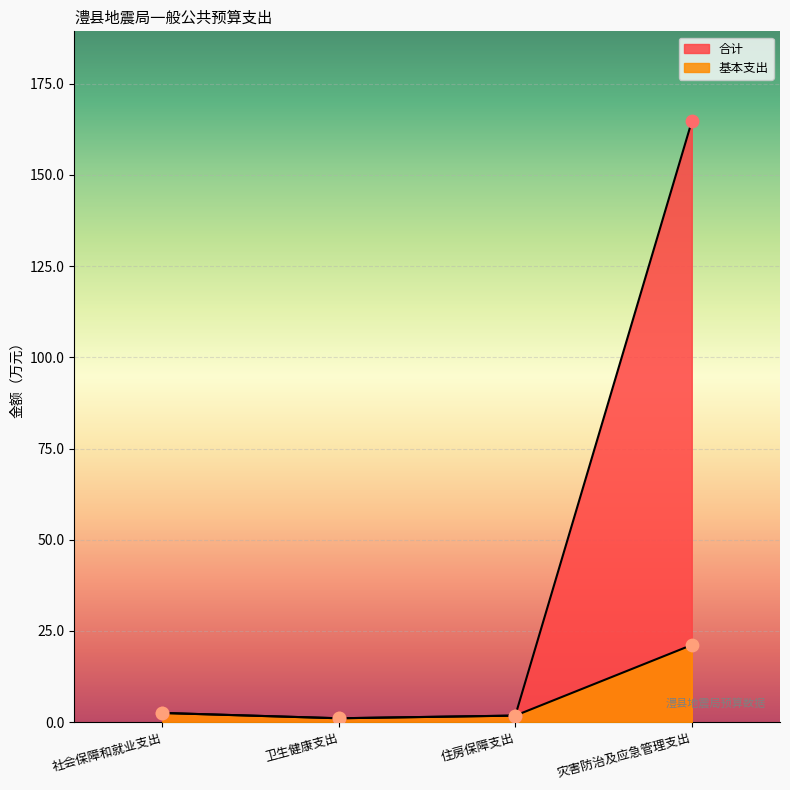

Which series has the largest Y range (max minus min)?

合计